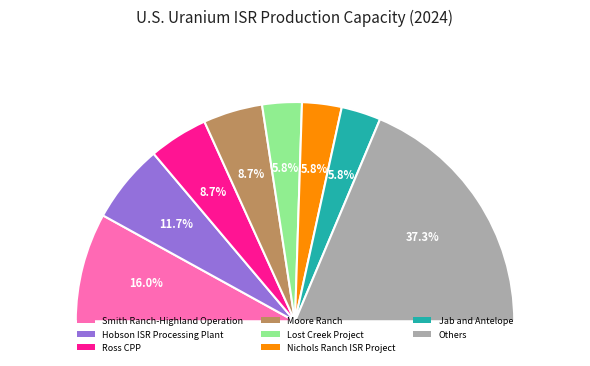

Does any single category account for the majority?

No